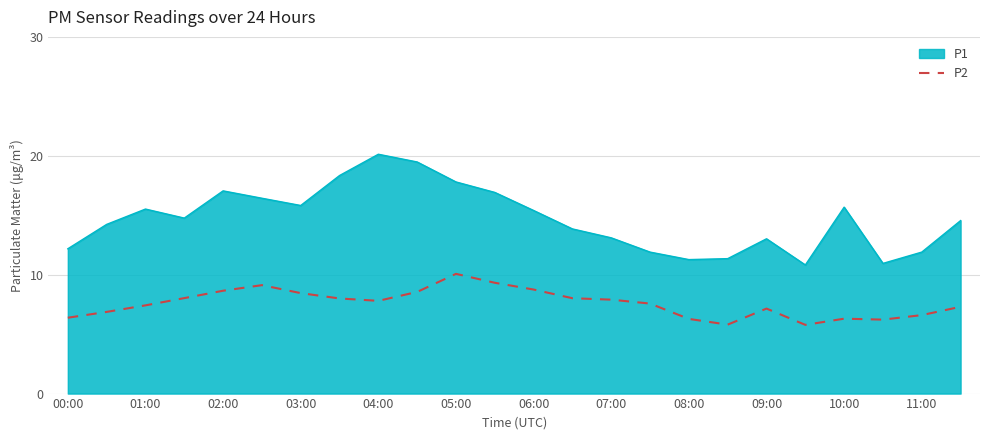

List the series in order of their overall mean, lowest first.

P2, P1